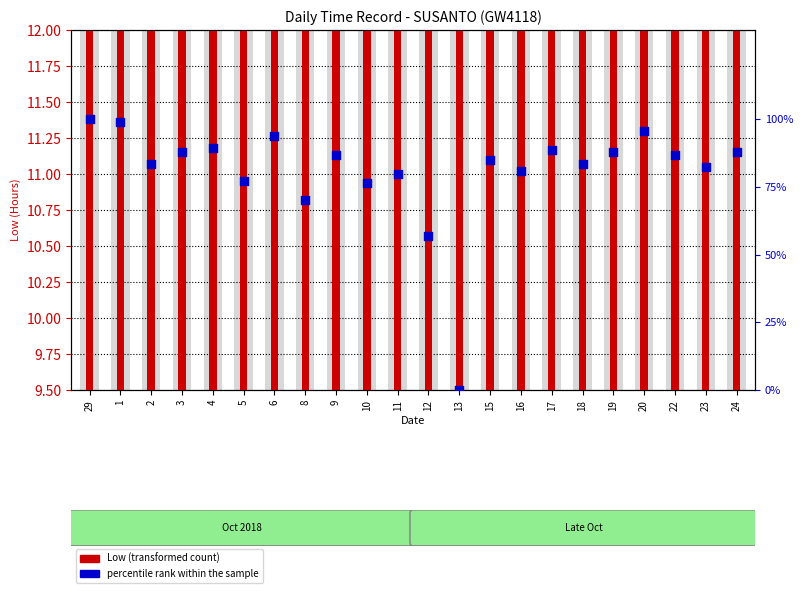

What is the total value across all series at 16?

92.0